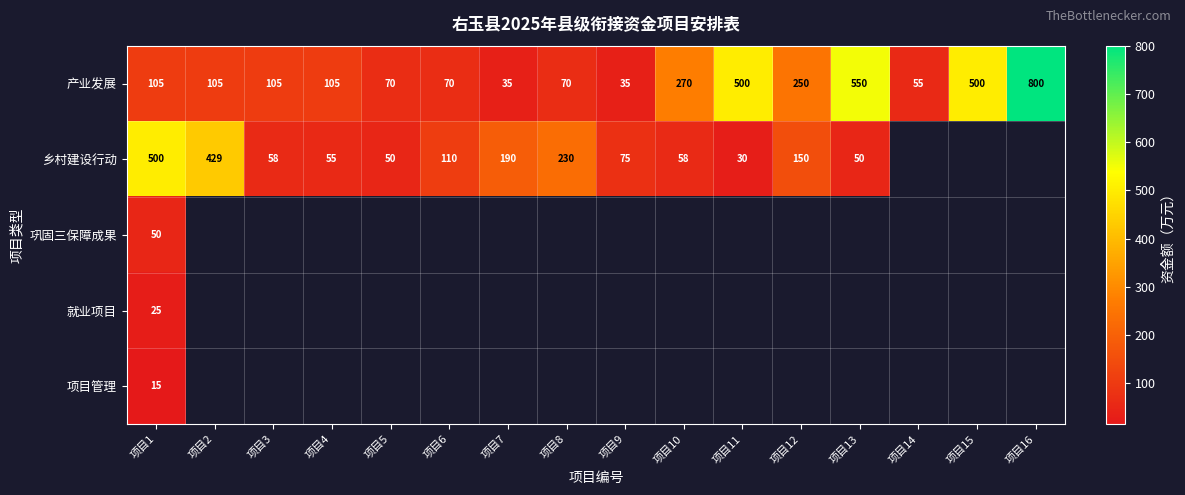

Is it true that 产业发展 equals 250 at 项目12?

True